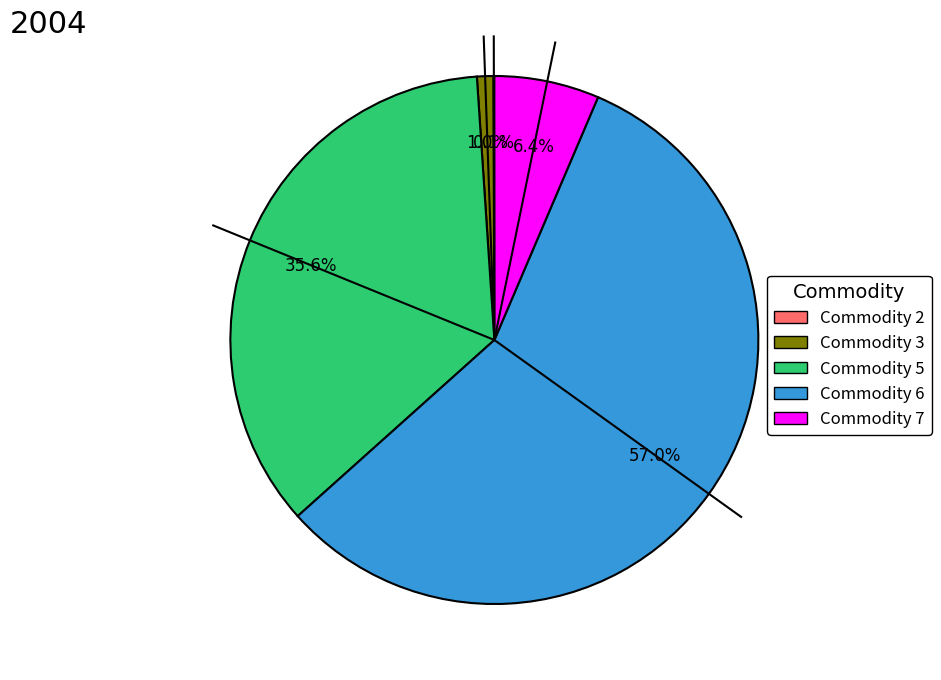

What is the majority slice?

Commodity 6